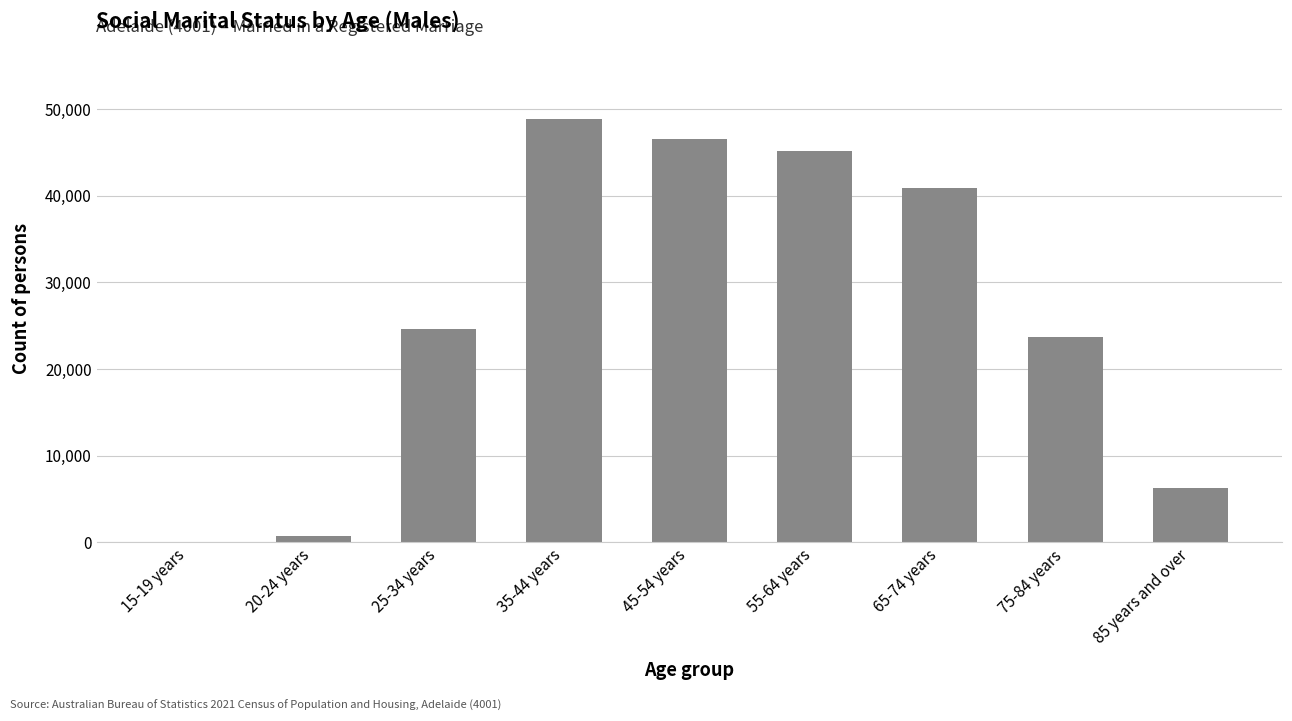

Are the bars grouped side by side (vs. stacked)?

No